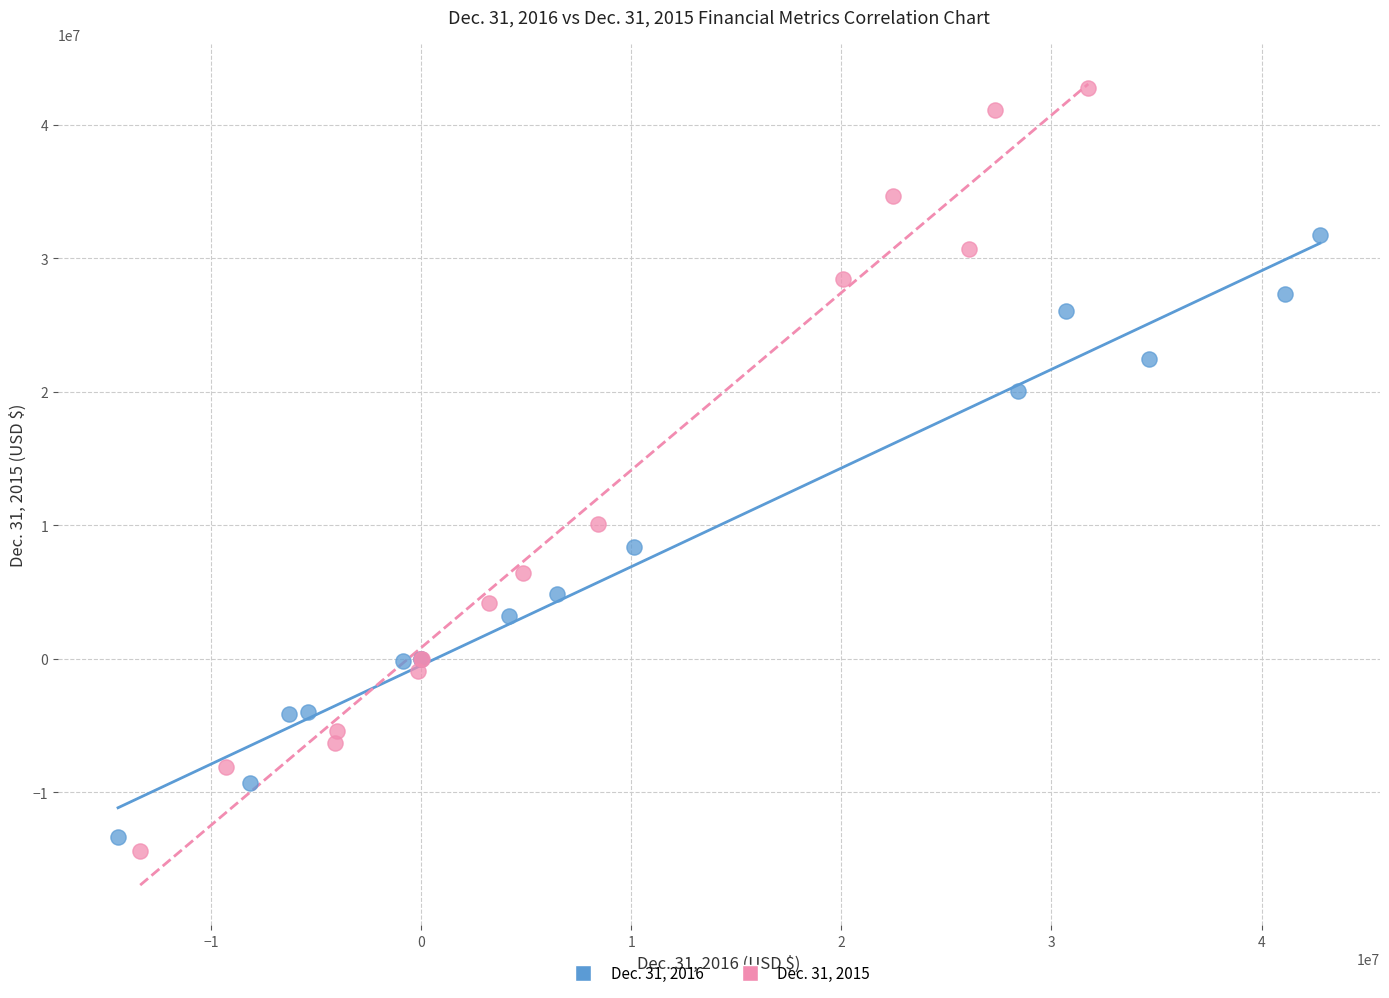

Which series reaches the maximum Y coordinate?

Dec. 31, 2015